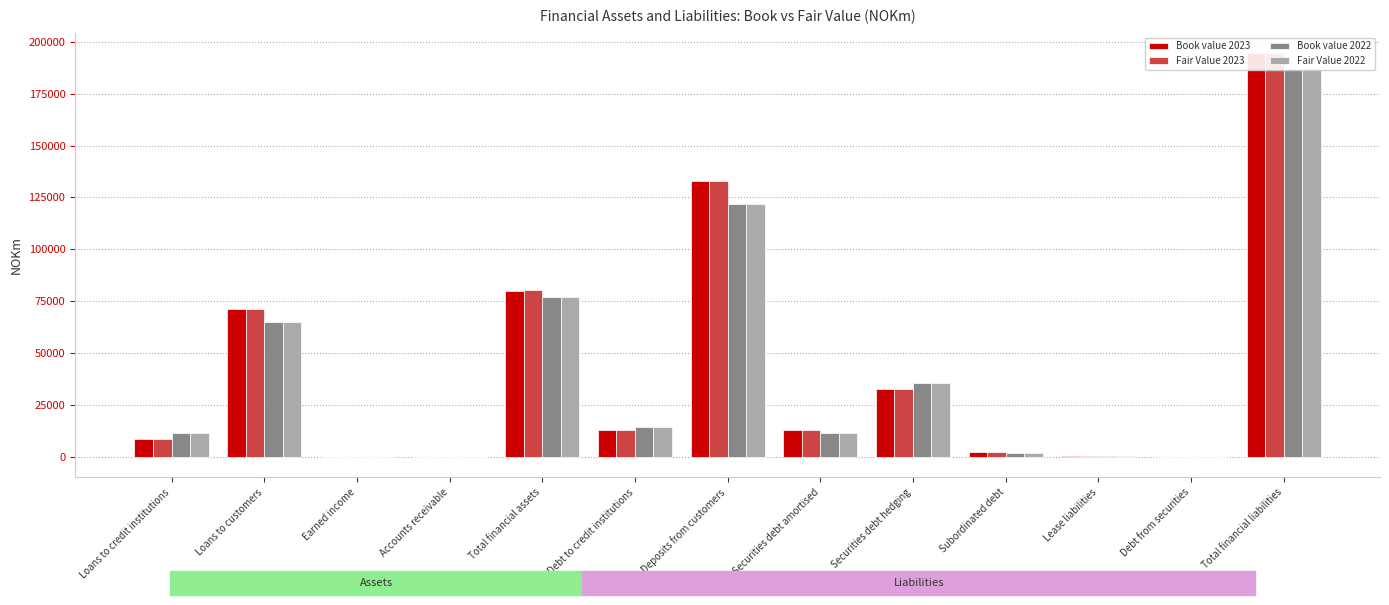

True or false: Book value 2022 has a value of 94399 at Loans to customers.

False